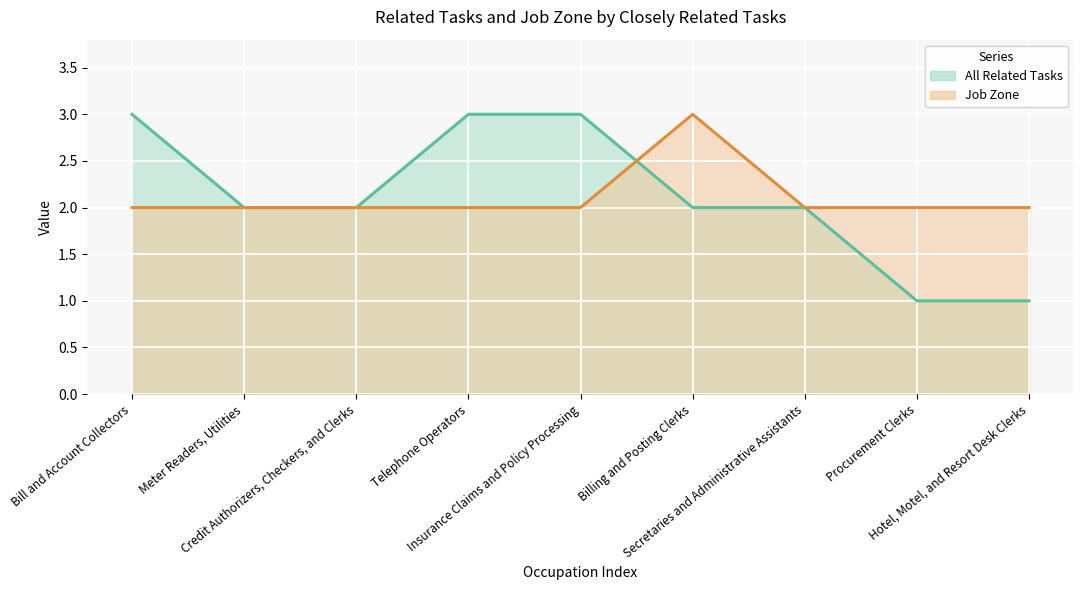

What is the difference between the highest and lowest values at Bill and Account Collectors?

1